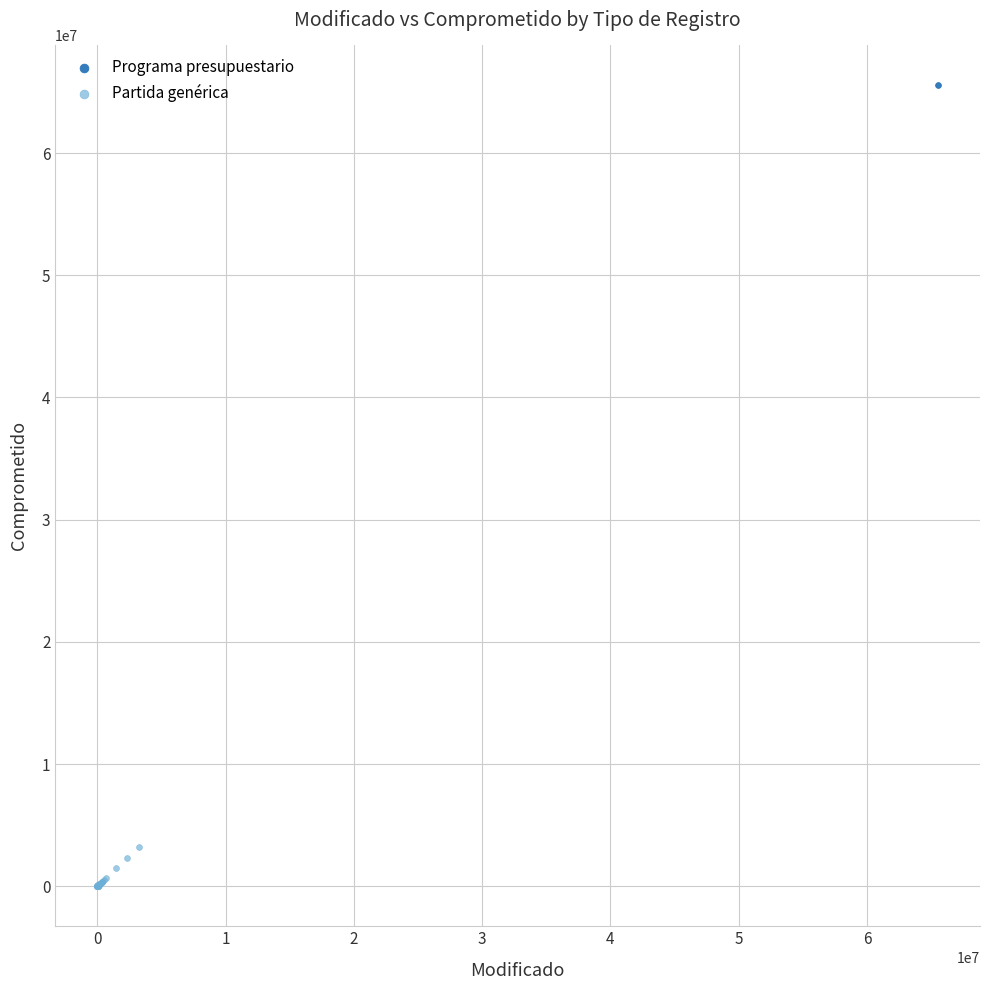

What are all the series names shown in the legend?

Programa presupuestario, Partida genérica